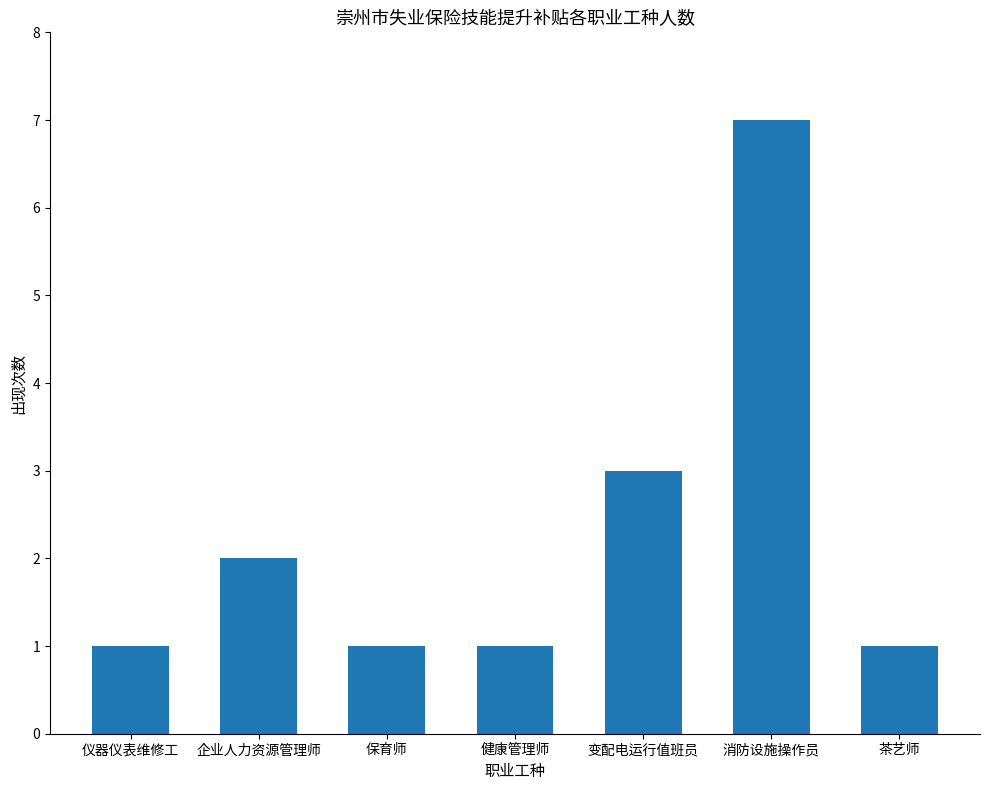

Reading right to left, transcribe all the data shown in this chart.

1	7	3	1	1	2	1